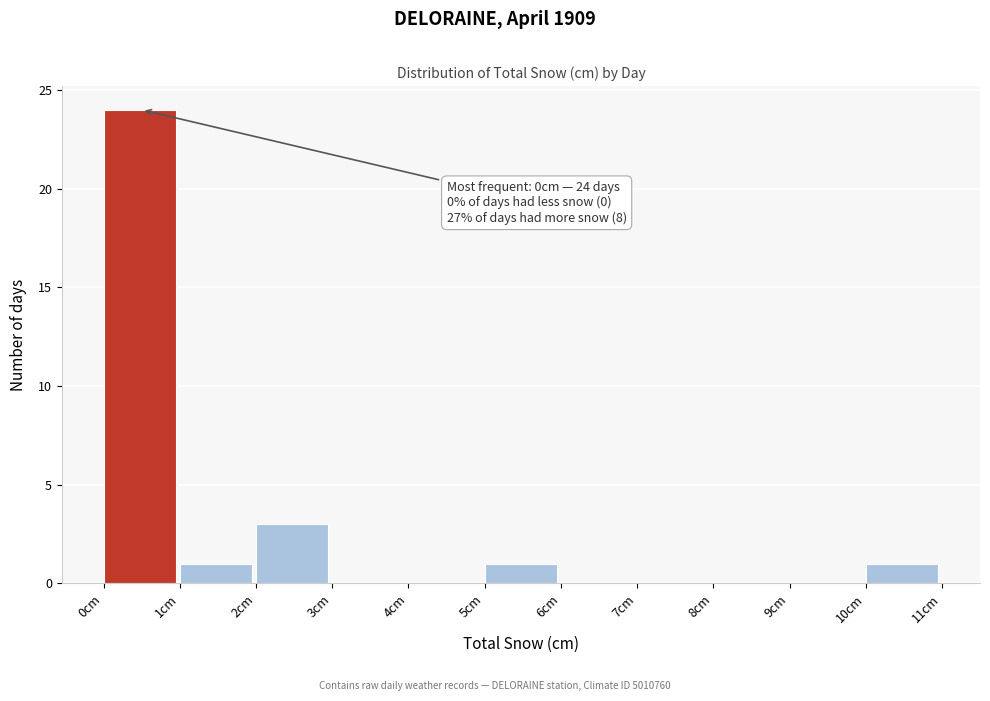

Which range on the x-axis has the tallest bar?

0 to 1